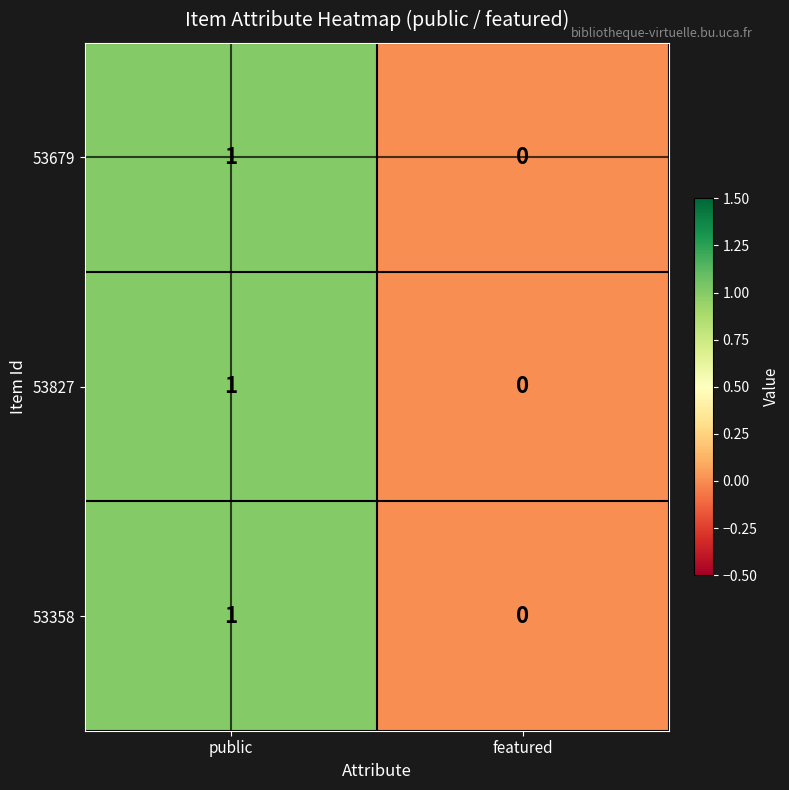

Reading right to left, transcribe all the data shown in this chart.

53679: 0	1
53827: 0	1
53358: 0	1